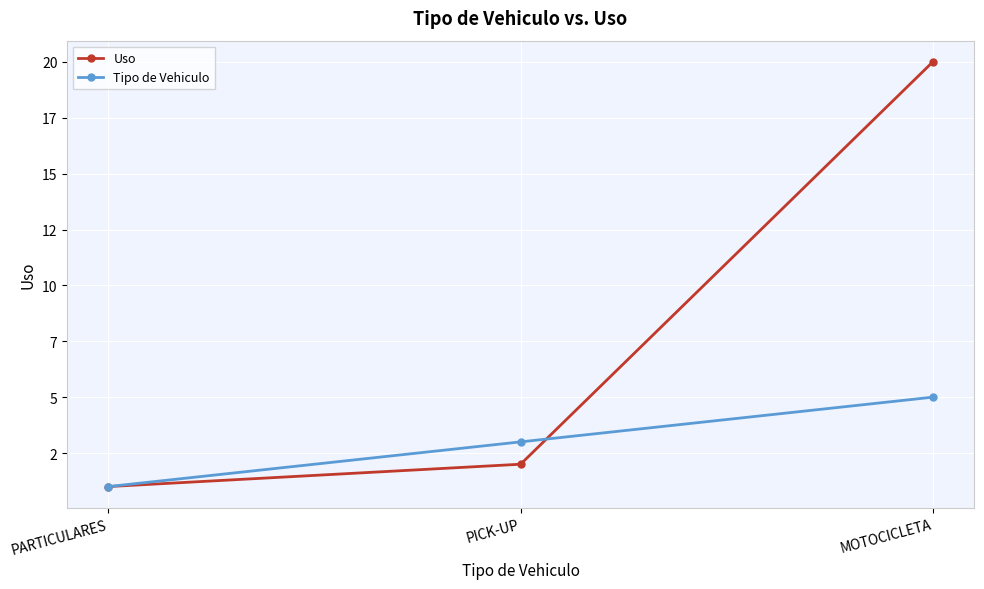

Does the chart have visible grid lines?

Yes